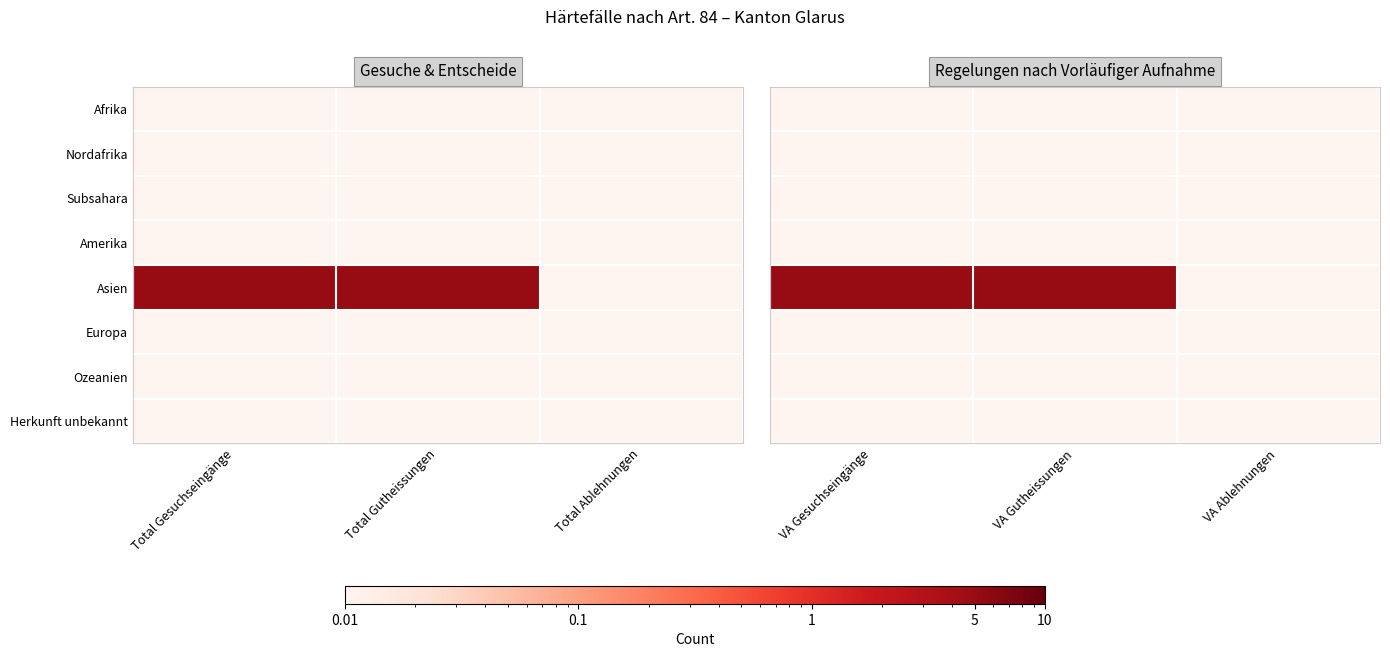

Is the value of Asien at VA Gesuchseingänge greater than the value of Herkunft unbekannt at VA Gesuchseingänge?

Yes